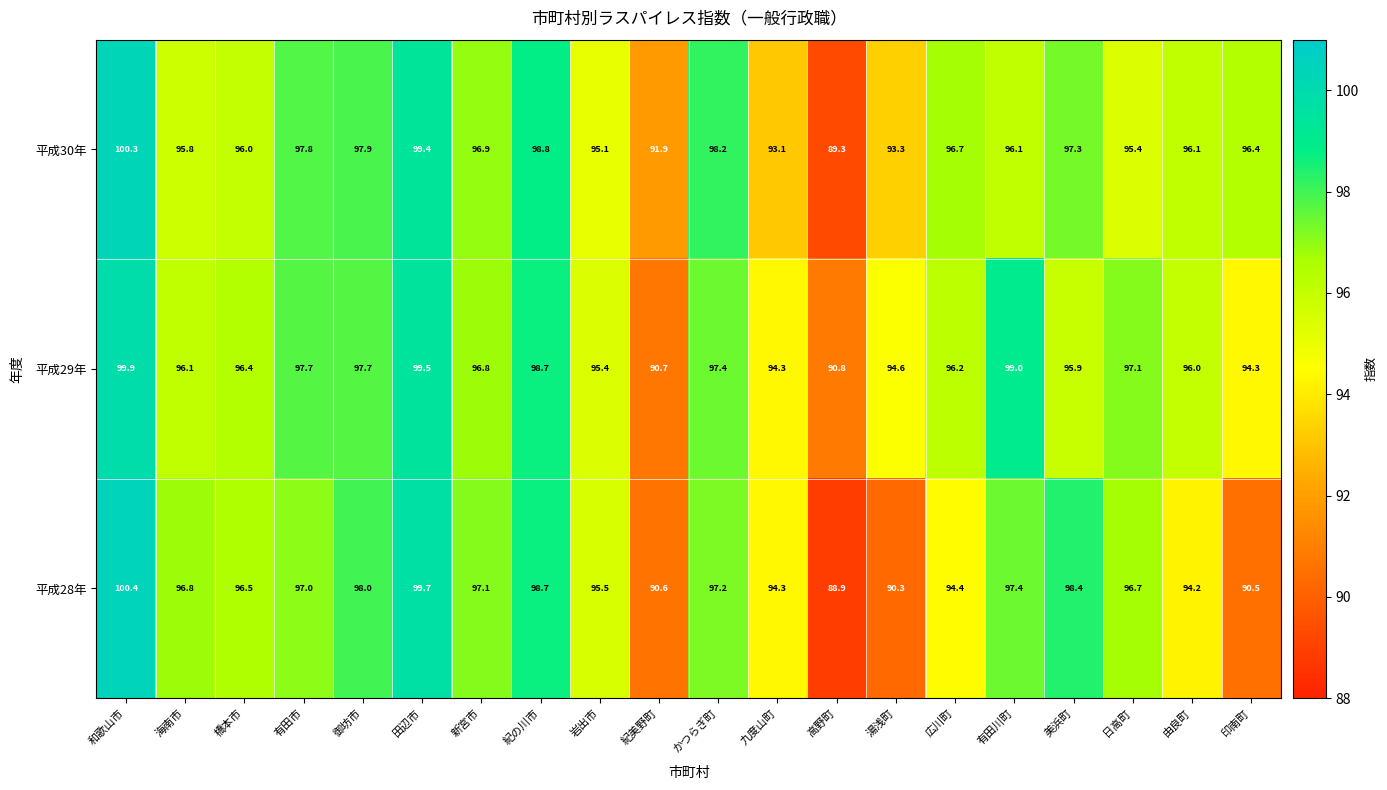

How many series are shown in this chart?

3